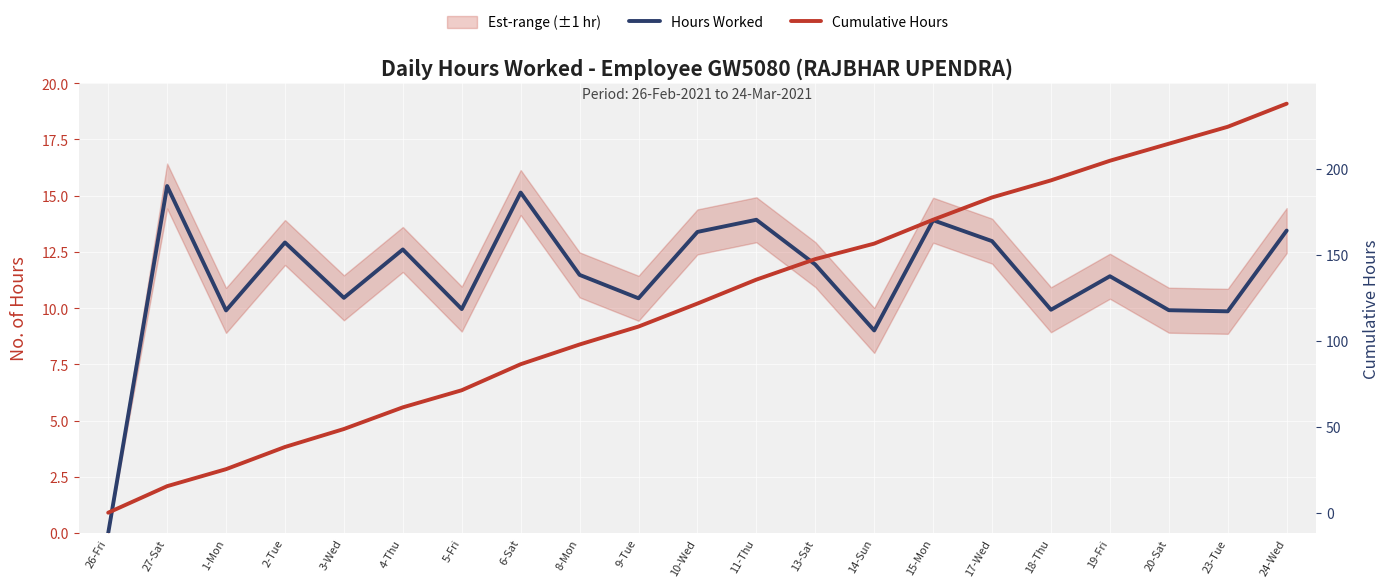

True or false: Hours Worked has a value of 16.8 at 1-Mon.

False